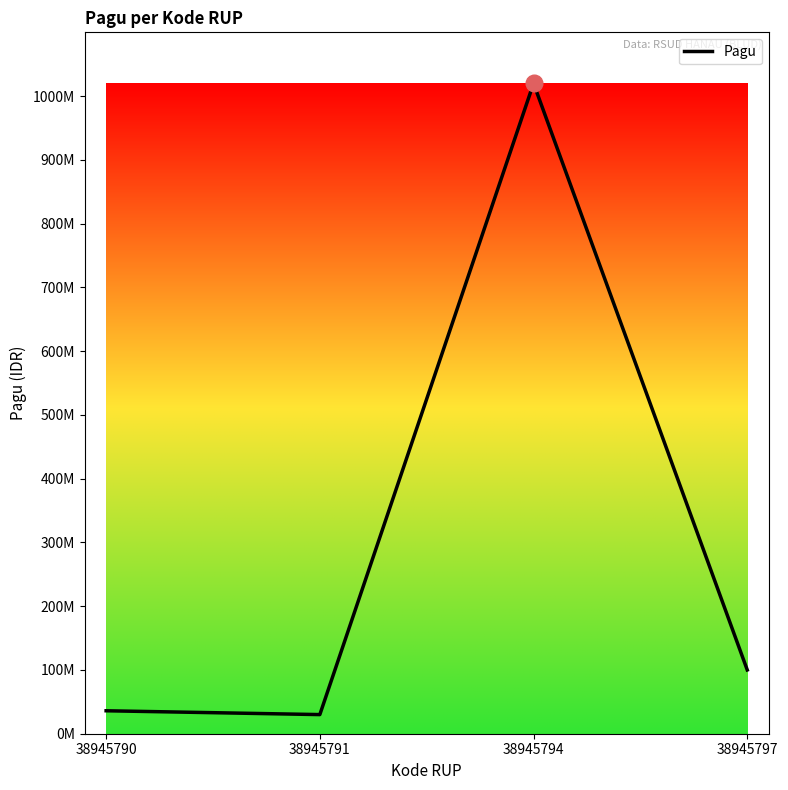

What is the difference between the second highest and minimum values?

70000000